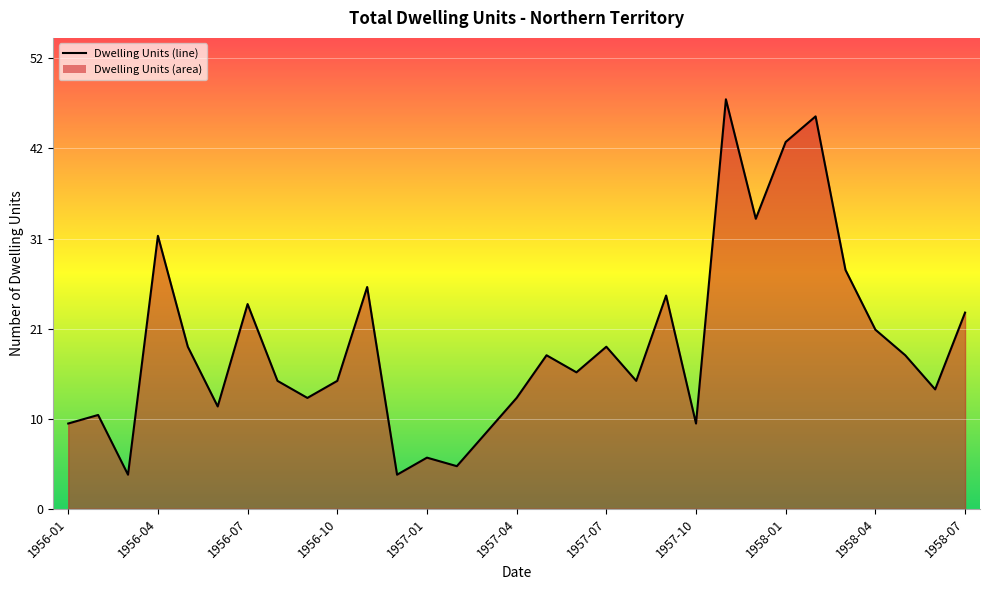

What is the ratio of the value at 1958-03 to the value at 1958-01?

0.7